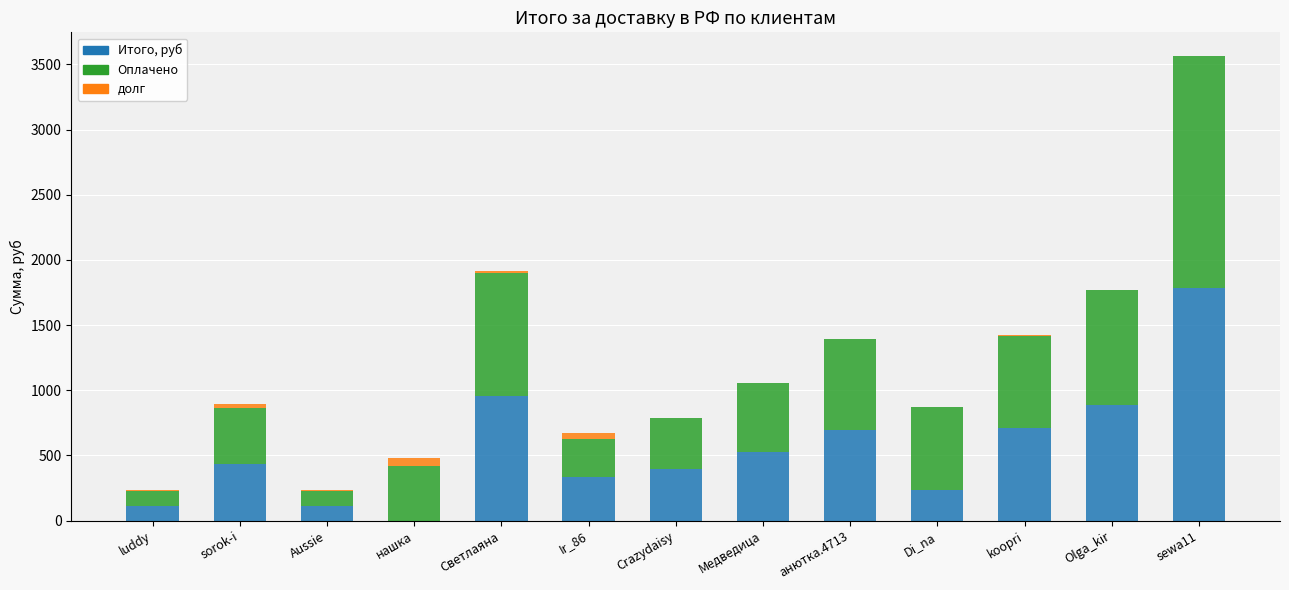

What is the maximum value for Итого, руб?

1784.2